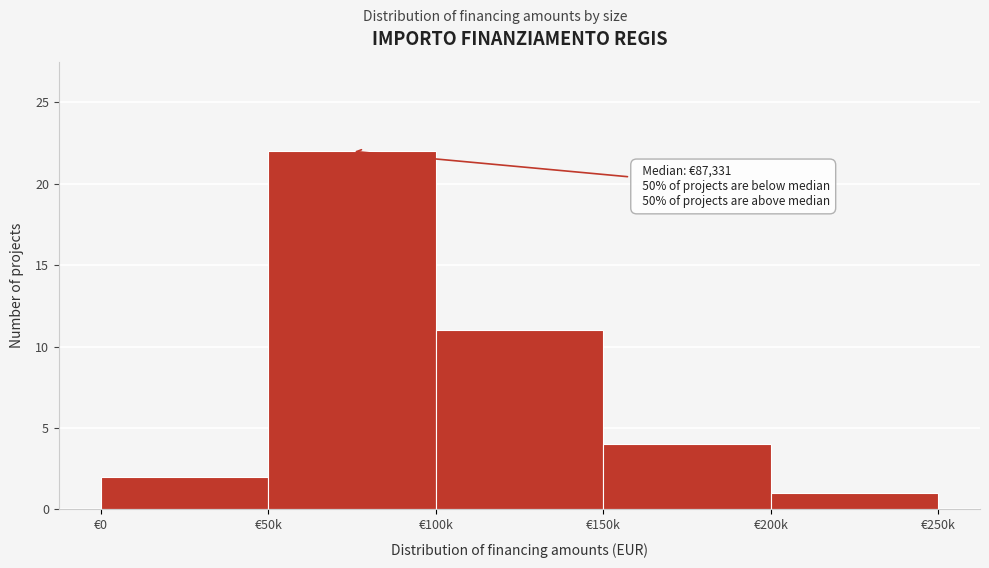

Reading left to right, transcribe all the data shown in this chart.

2	22	11	4	1